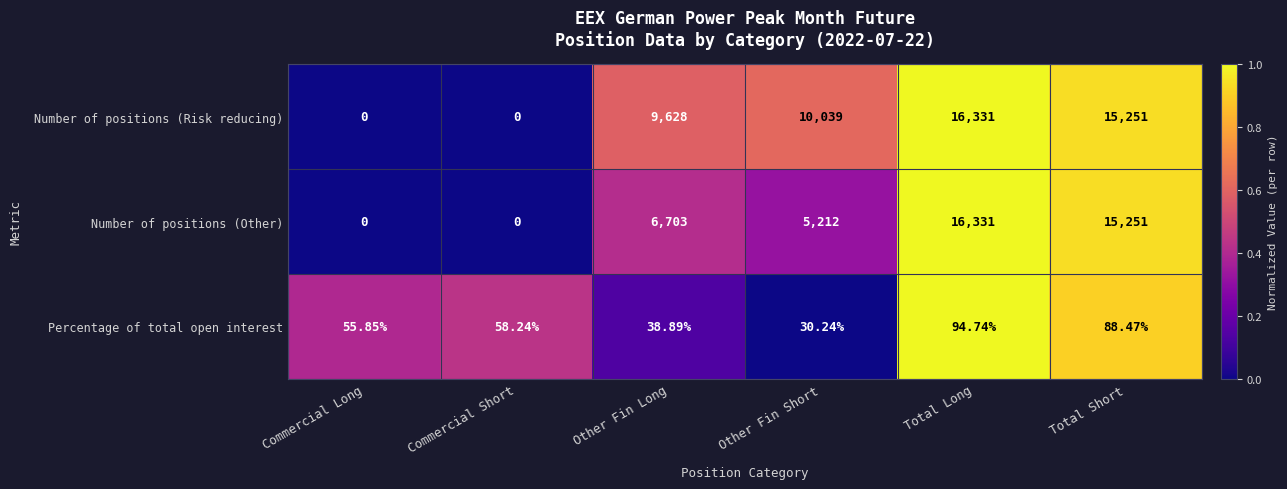

At which label is Percentage of total open interest closest to 62?

Commercial Short